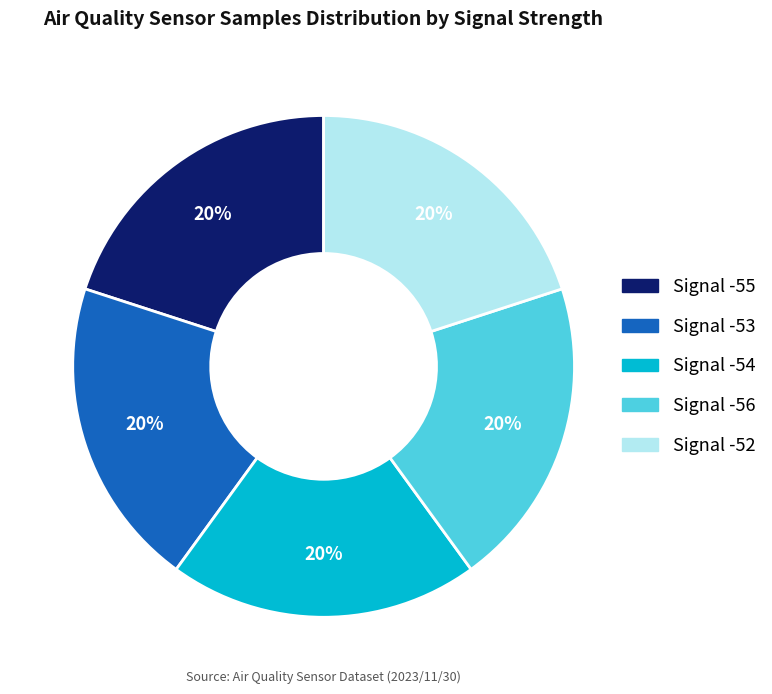

Approximately how many times larger is the value at Signal -52 compared to Signal -56?

1.0